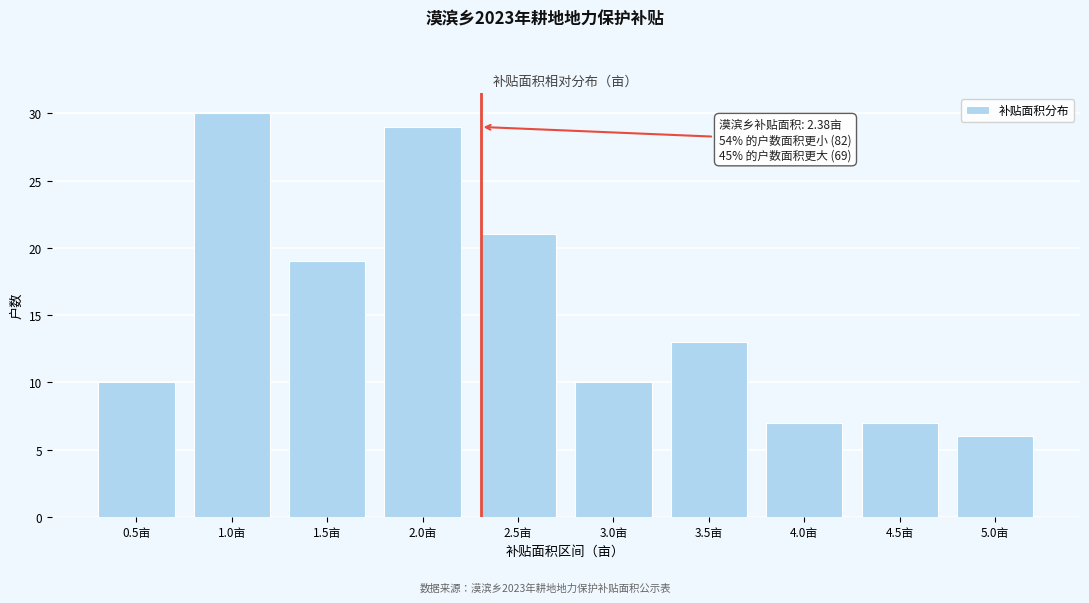

Reading left to right, what are all the values shown in this chart?

0.5亩=10	1.0亩=30	1.5亩=19	2.0亩=29	2.5亩=21	3.0亩=10	3.5亩=13	4.0亩=7	4.5亩=7	5.0亩=6